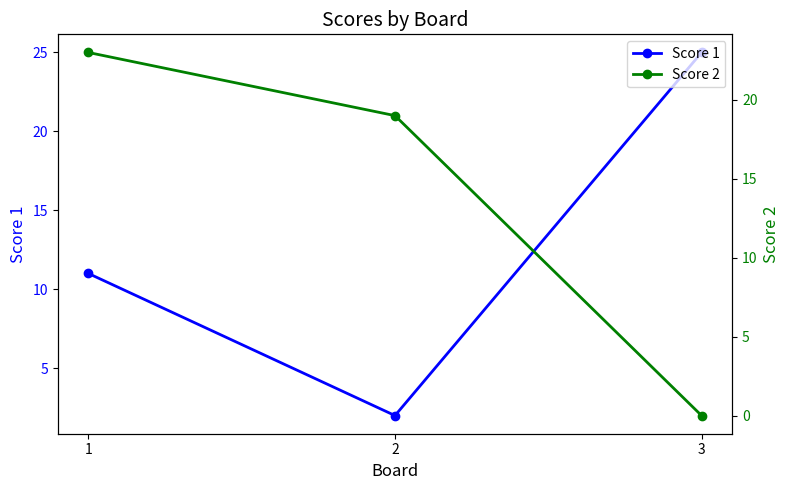

What is the total value across all series at 1?

34